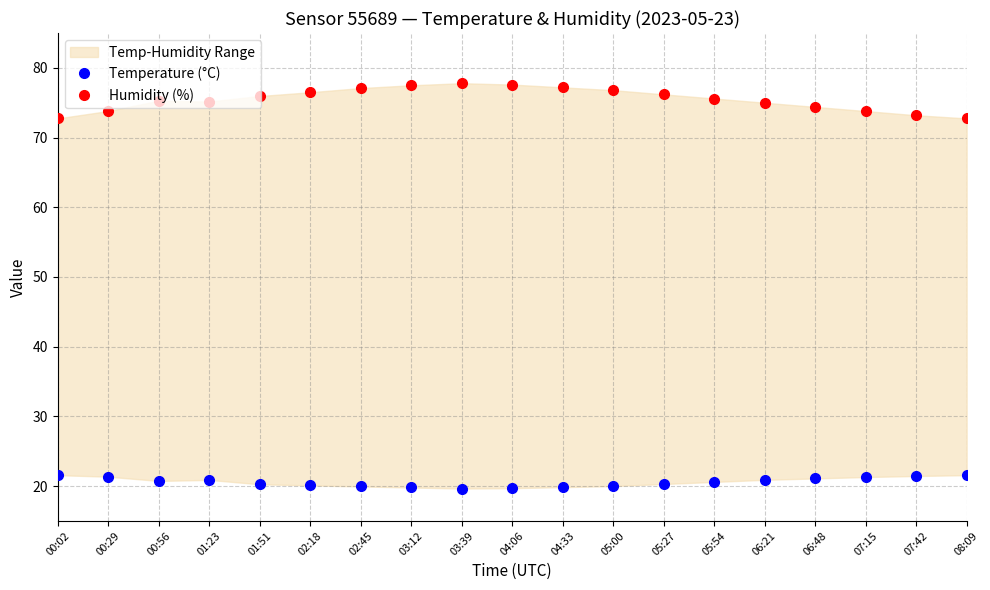

At which category does Temperature (°C) reach its first local valley?

00:56